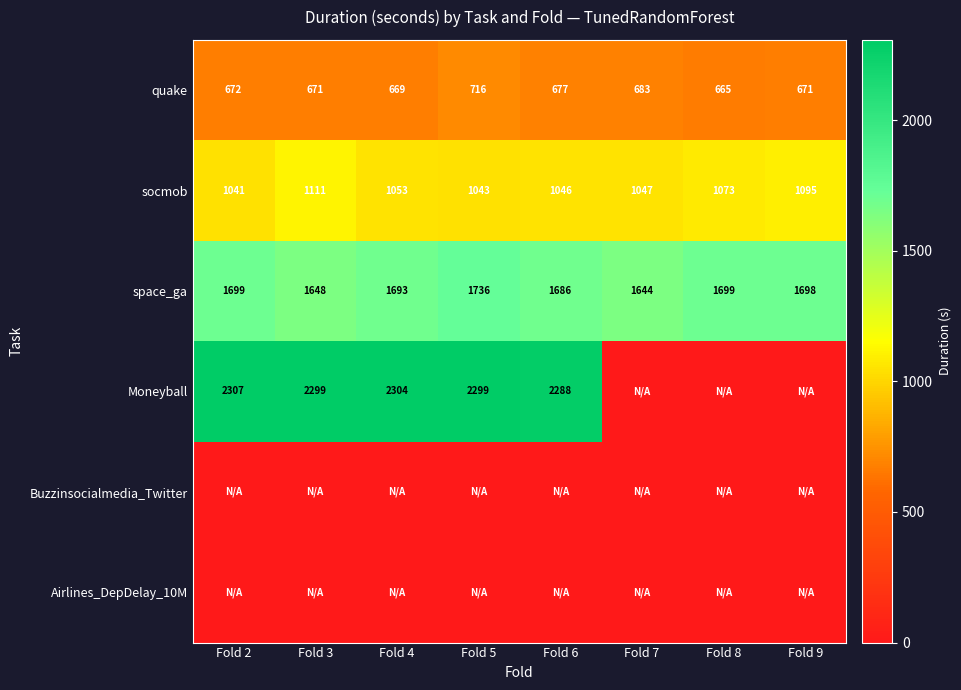

The socmob series shows 1073 at Fold 8. True or false?

True